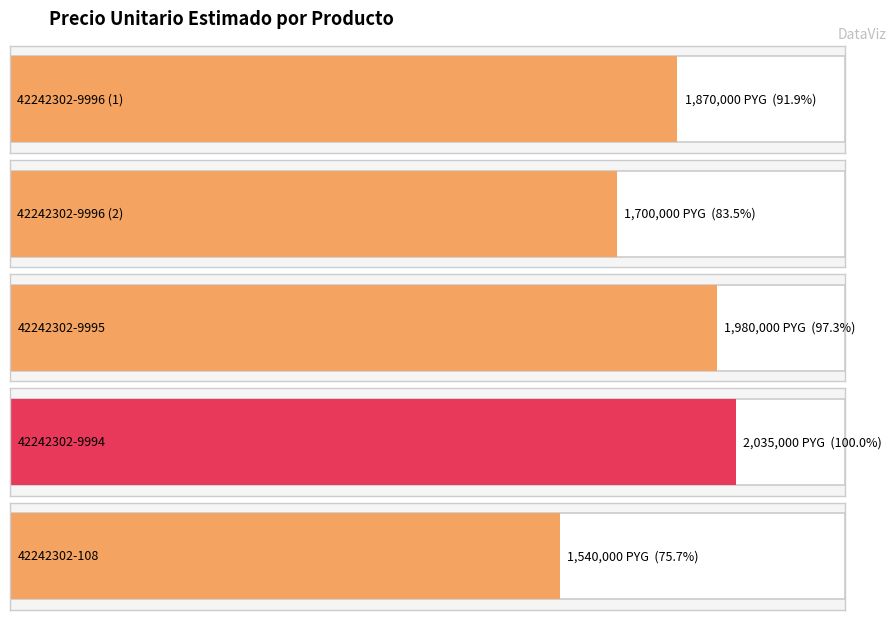

Reading left to right, transcribe all the data shown in this chart.

1870000	1700000	1980000	2035000	1540000